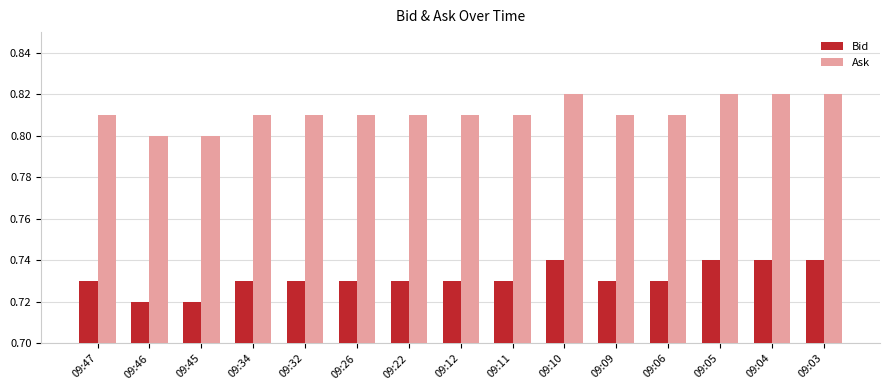

At 09:22, list the series in order from smallest to largest.

Bid, Ask